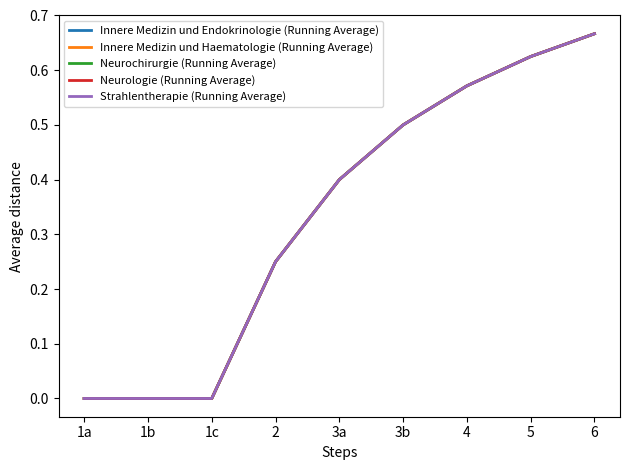

Reading right to left, what are all the values shown in this chart?

Innere Medizin und Endokrinologie (Running Average): 0.7	0.6	0.6	0.5	0.4	0.2	0.0	0.0	0.0
Innere Medizin und Haematologie (Running Average): 0.7	0.6	0.6	0.5	0.4	0.2	0.0	0.0	0.0
Neurochirurgie (Running Average): 0.7	0.6	0.6	0.5	0.4	0.2	0.0	0.0	0.0
Neurologie (Running Average): 0.7	0.6	0.6	0.5	0.4	0.2	0.0	0.0	0.0
Strahlentherapie (Running Average): 0.7	0.6	0.6	0.5	0.4	0.2	0.0	0.0	0.0